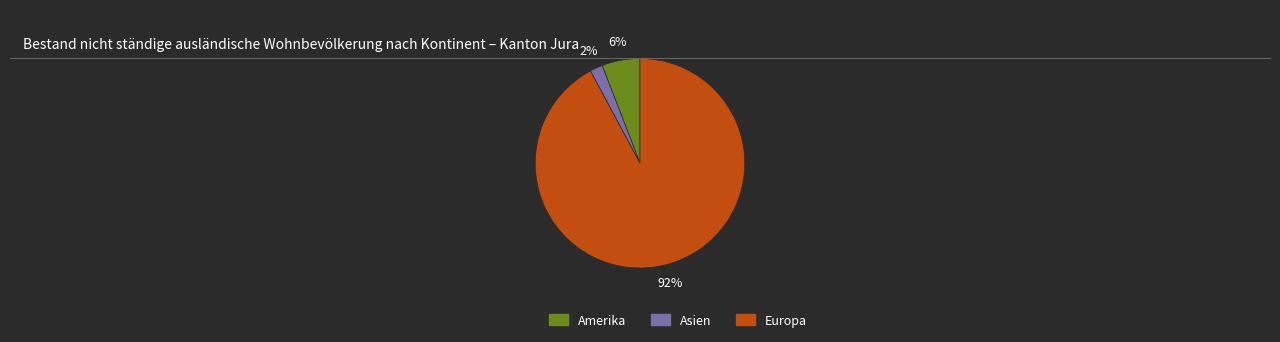

Which has a higher value, Europa or Asien?

Europa